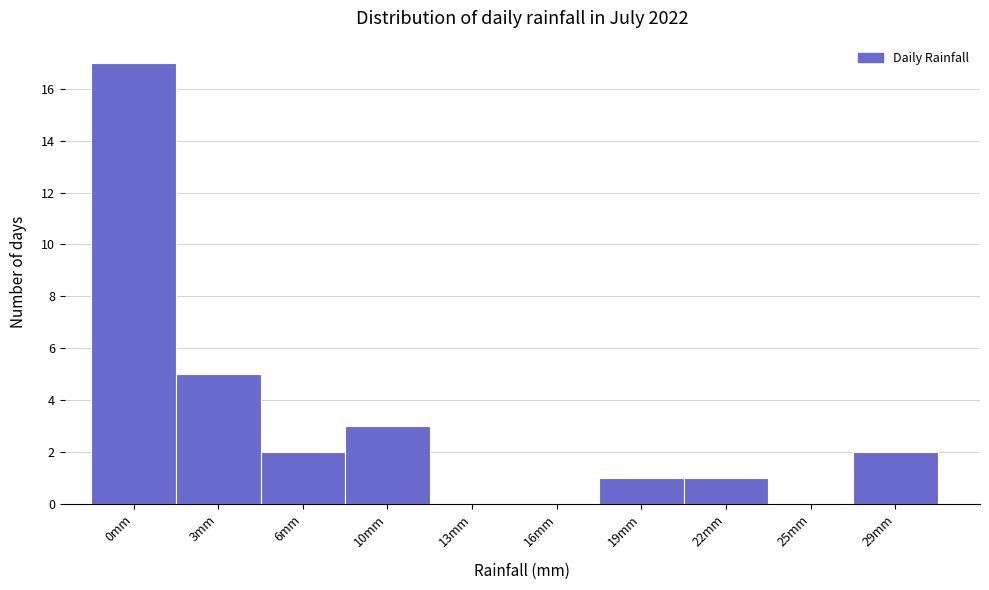

Reading left to right, extract all data points from this chart.

0mm=17	3mm=5	6mm=2	10mm=3	13mm=0	16mm=0	19mm=1	22mm=1	25mm=0	29mm=2